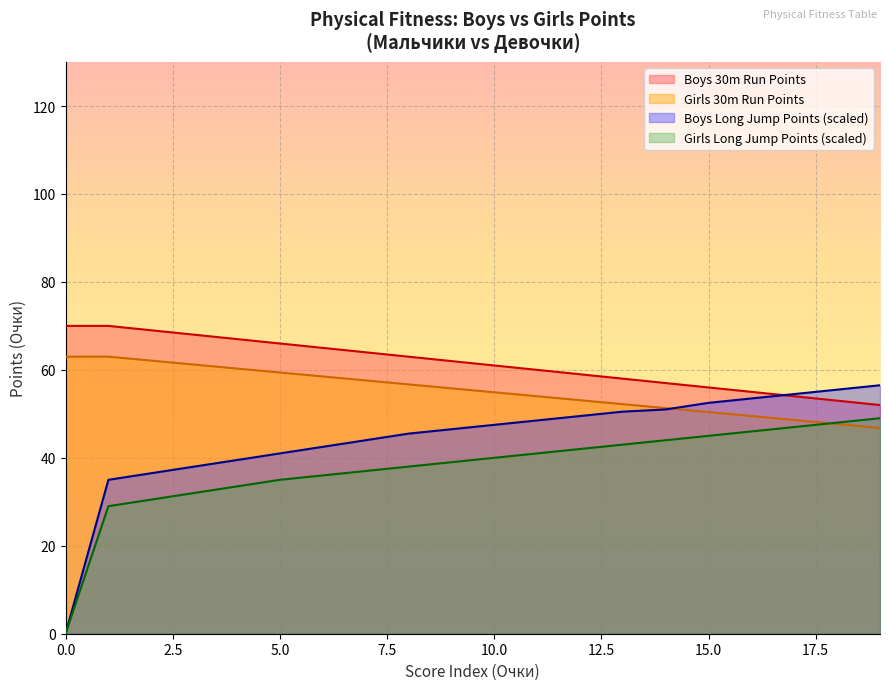

Rank the series by their maximum value, from highest to lowest.

Boys 30m Run Points, Girls 30m Run Points, Boys Long Jump Points (scaled), Girls Long Jump Points (scaled)